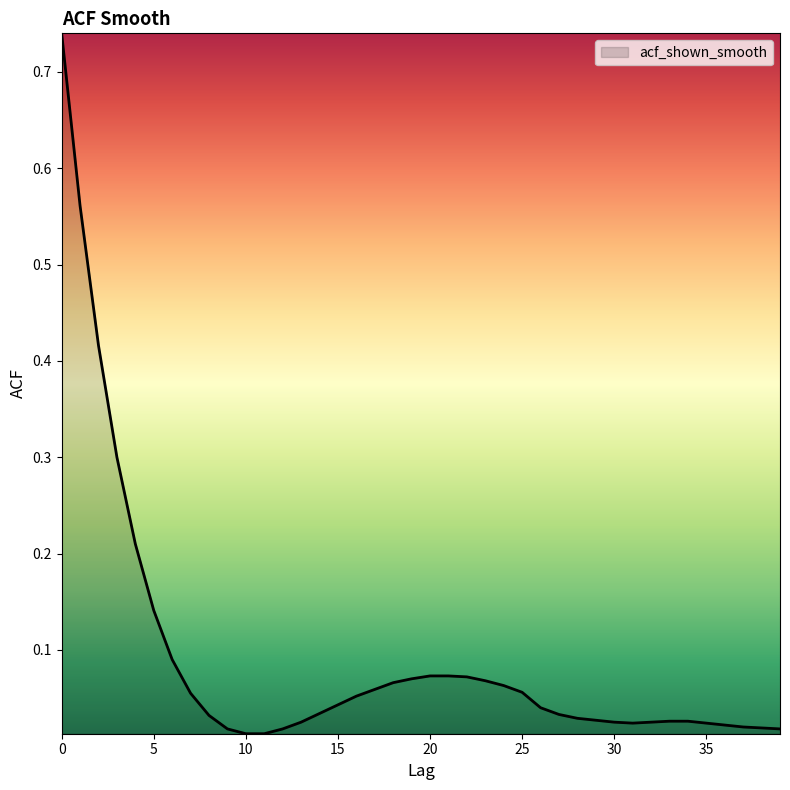

How many lines are shown in the chart?

1